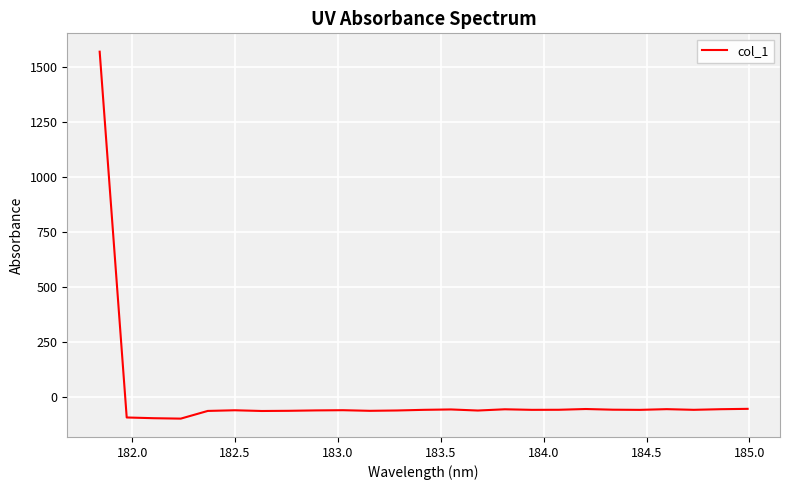

What is the greatest value displayed?

1570.8